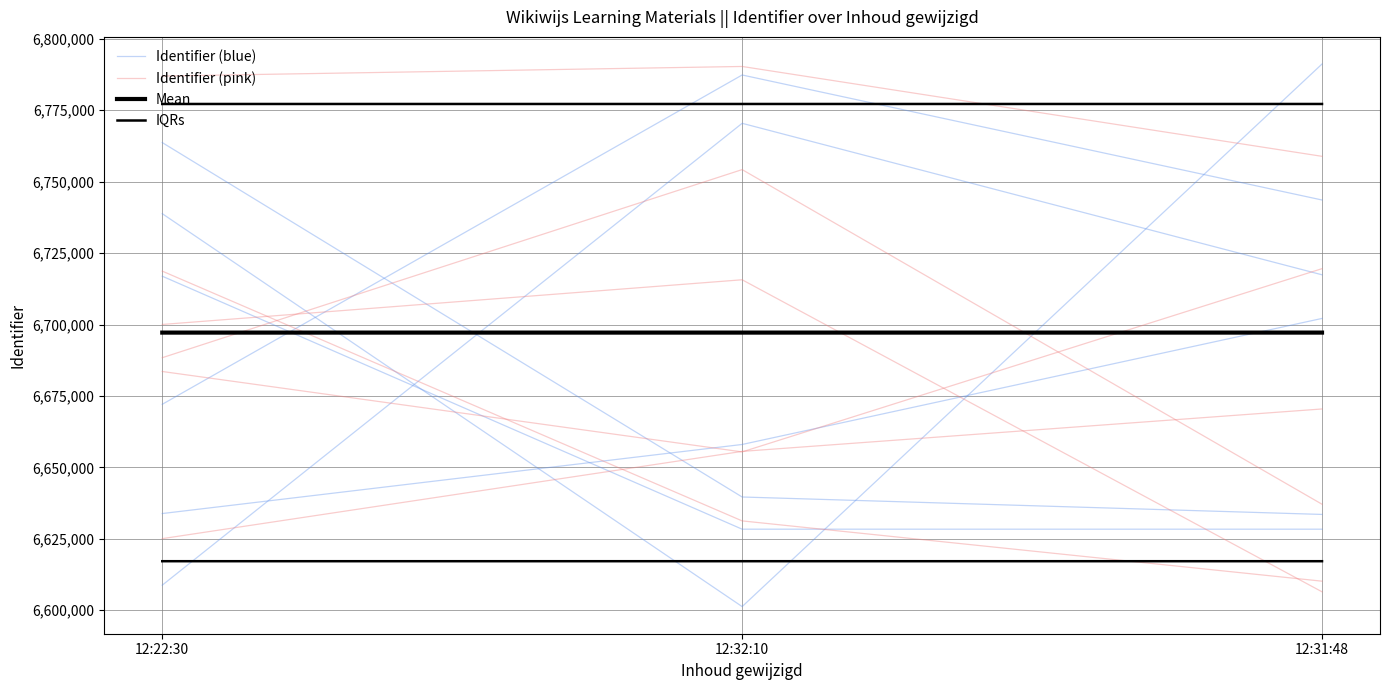

What is the difference between the IQRs values at 12:32:10 and 12:31:48?

1.0